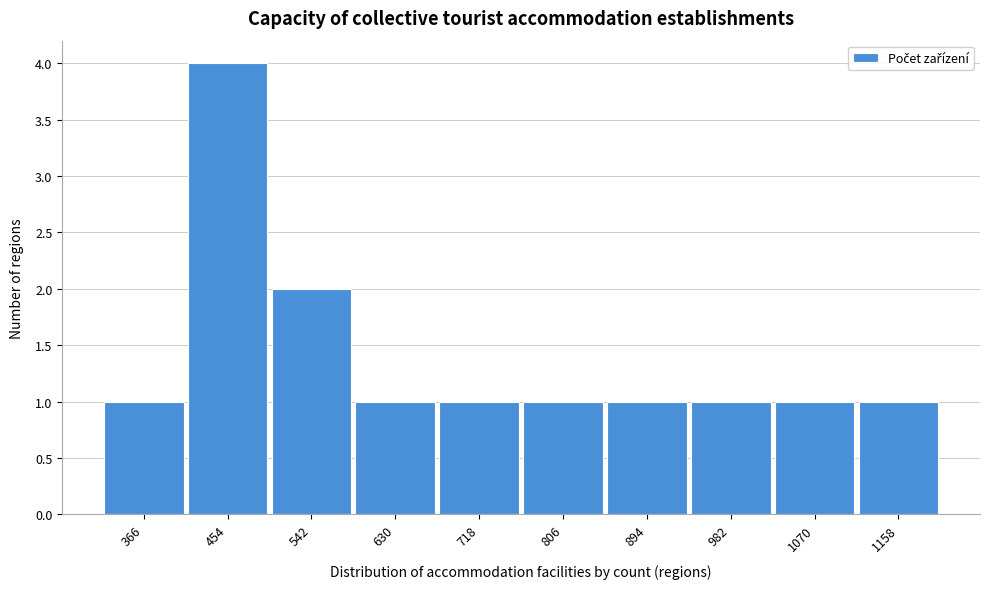

Reading right to left, list all the values displayed in this chart.

1158=1	1070=1	982=1	894=1	806=1	718=1	630=1	542=2	454=4	366=1